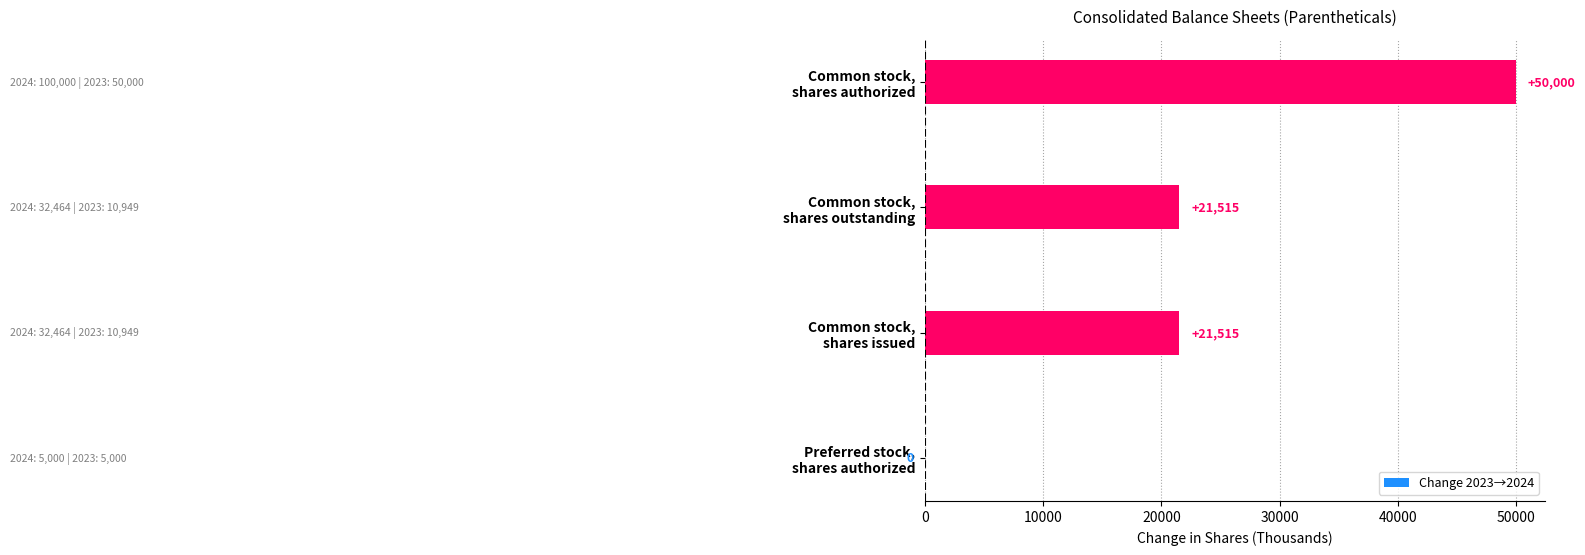

What is the sum of all values?

93030